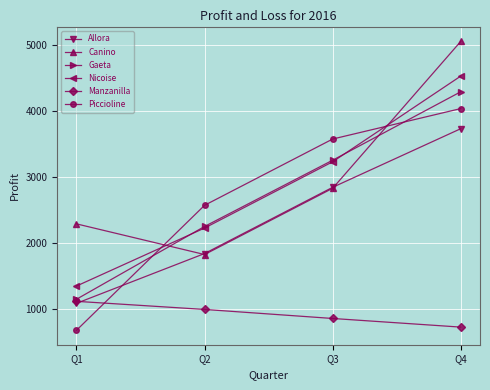

At which label does Gaeta reach its peak?

Q4